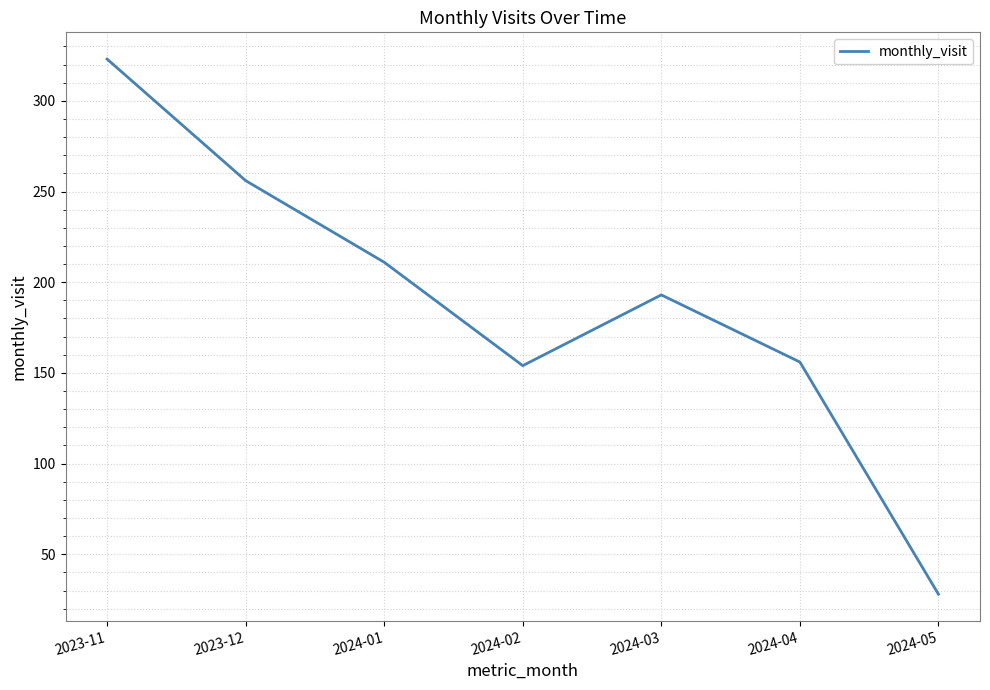

How many series are shown in this chart?

1